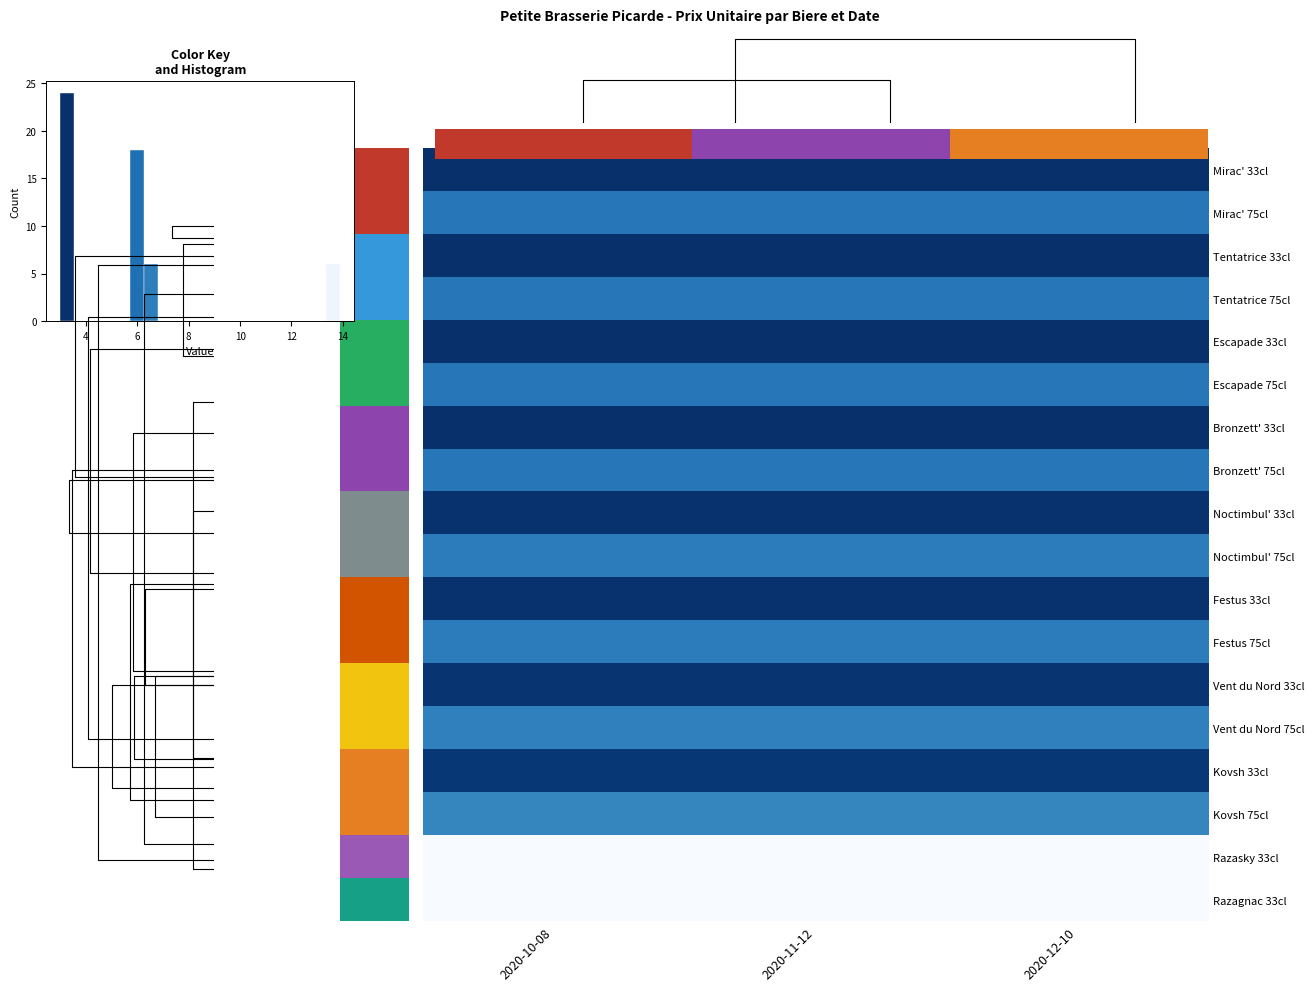

What is the sum of the Mirac' 33cl values at 2020-12-10 and 2020-11-12?

6.0